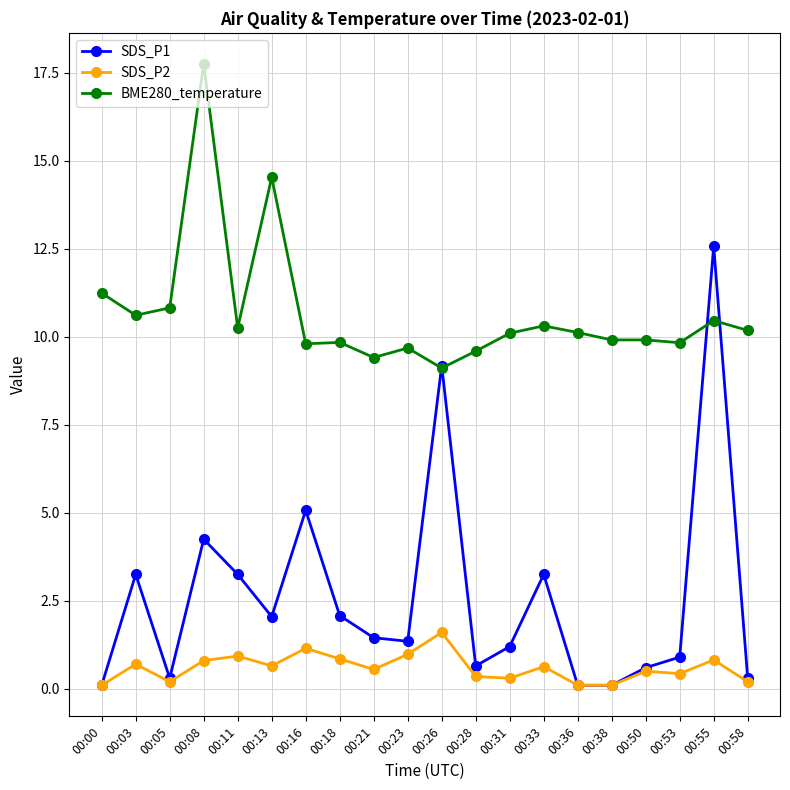

Which category has the highest value in the BME280_temperature series?

00:08